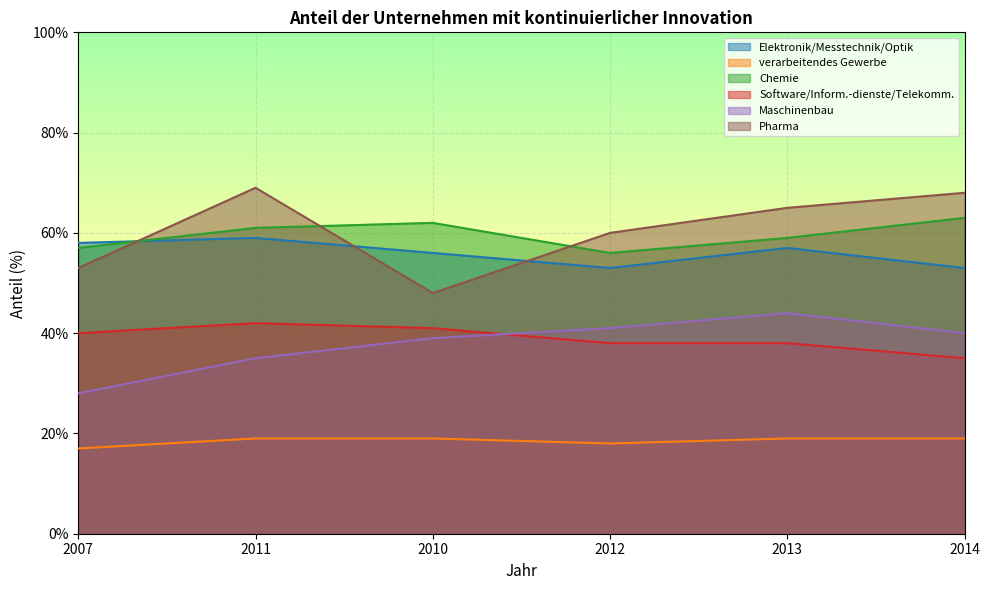

What is the sum of the Pharma values at 2011 and 2007?

122